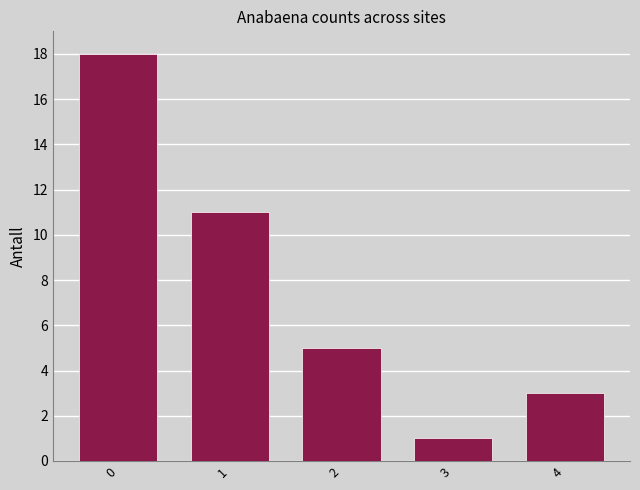

Reading right to left, list all the values displayed in this chart.

3	1	5	11	18